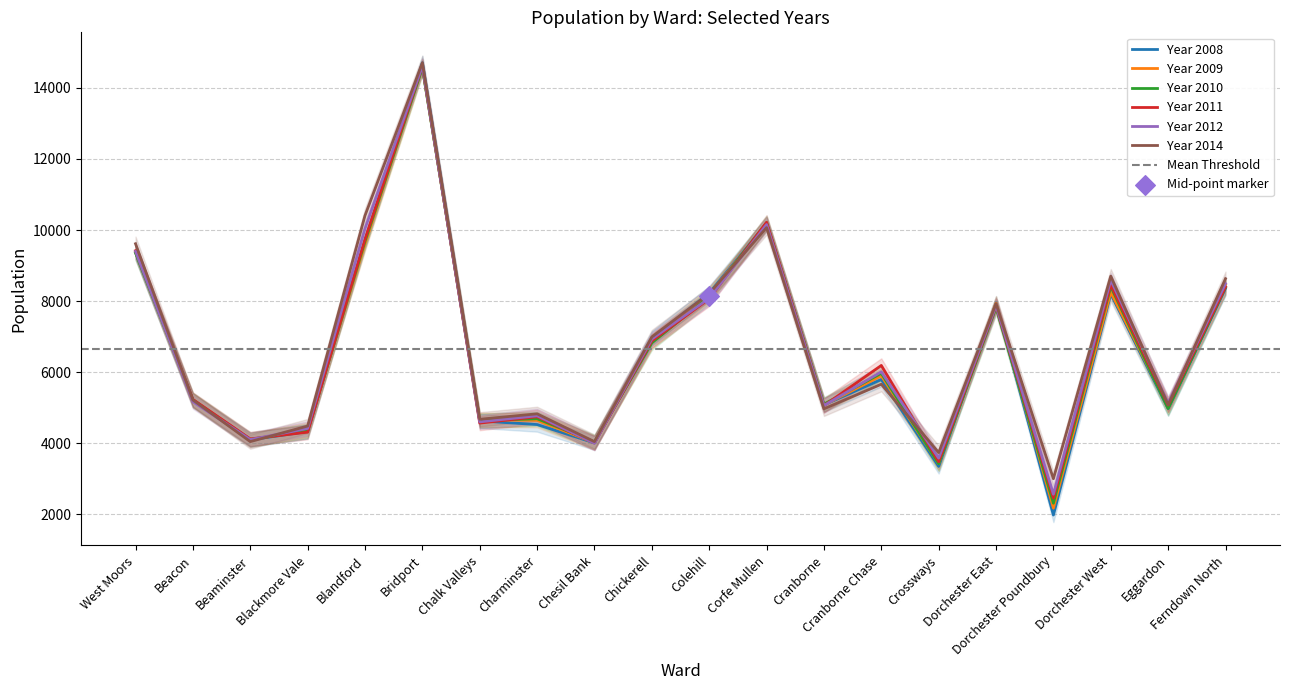

Which series reaches the maximum Y coordinate?

Year 2014